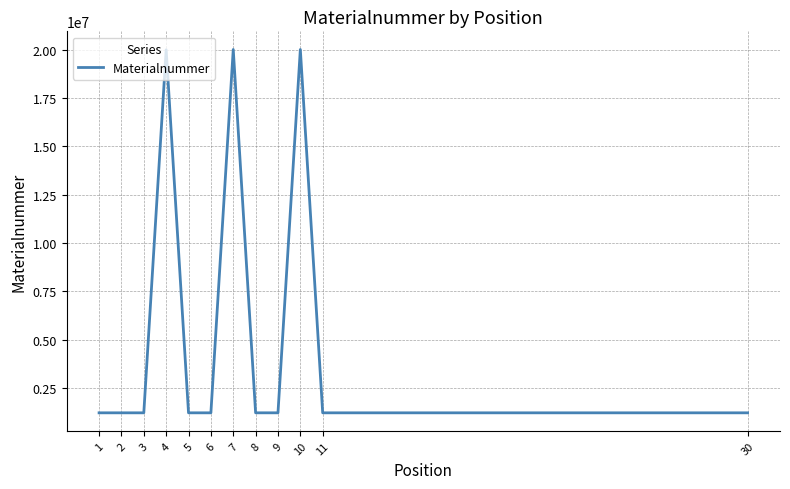

How many distinct data groups are displayed?

1